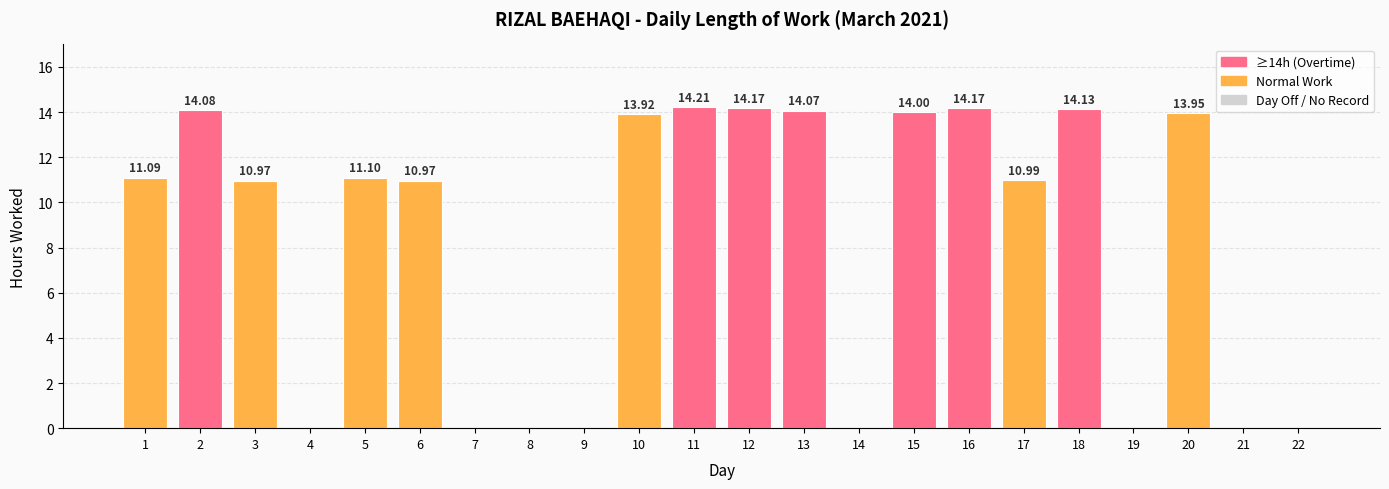

How many distinct data groups are displayed?

1